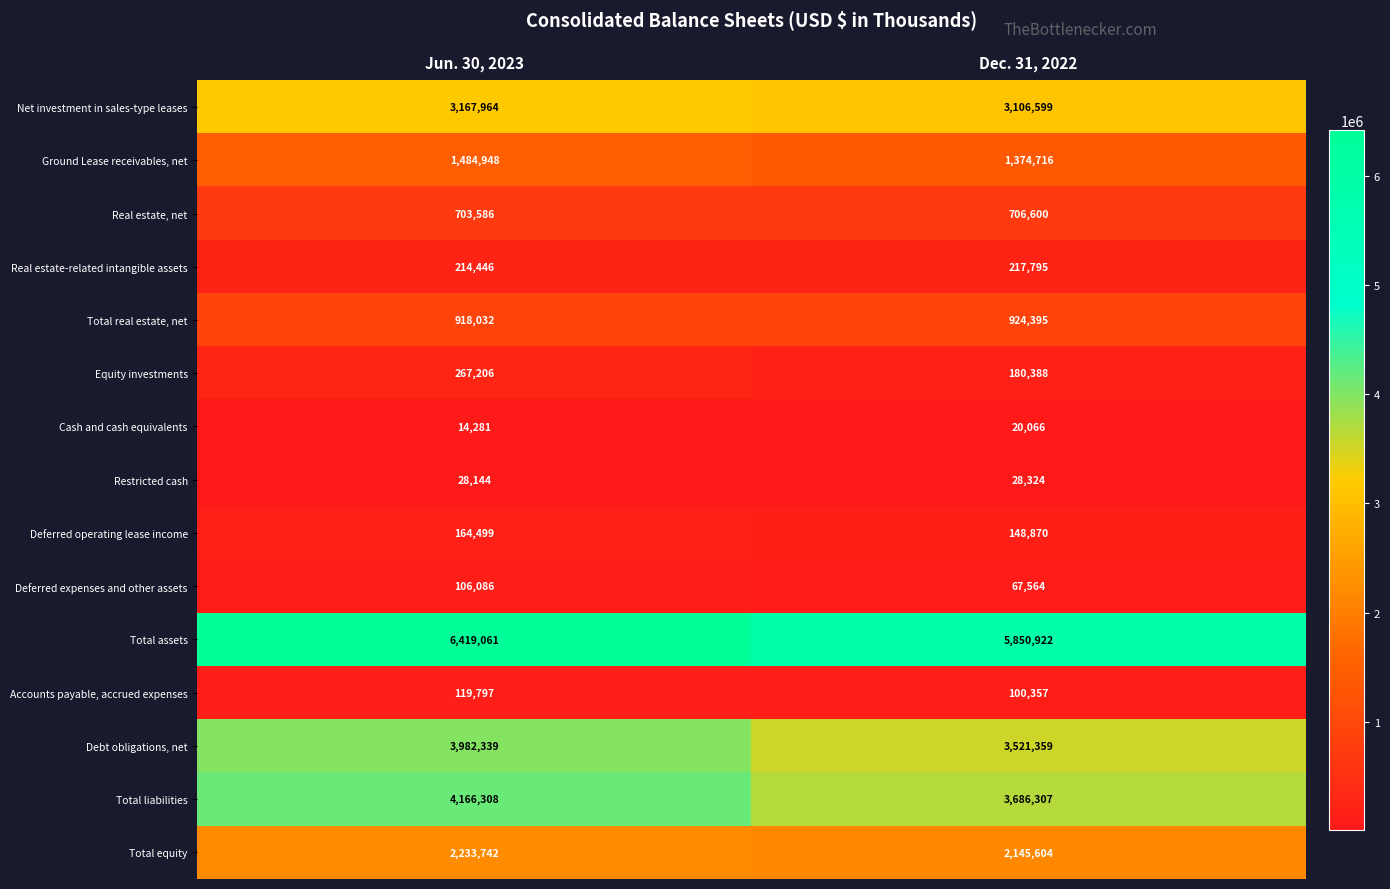

Is it true that Equity investments equals 180388 at Dec. 31, 2022?

True